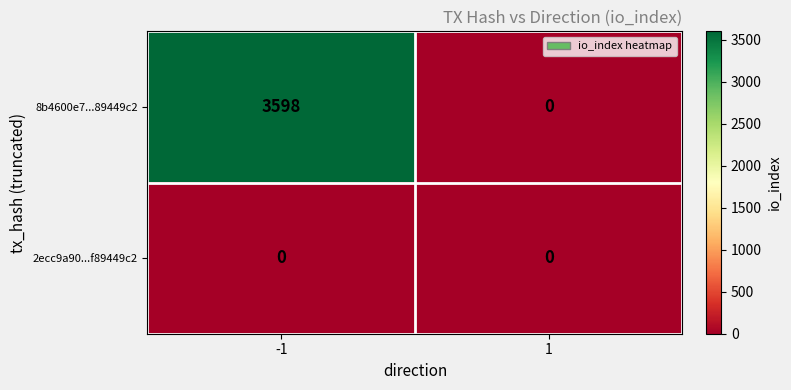

What is the sum of the 8b4600e7...89449c2 values at 1 and -1?

3598